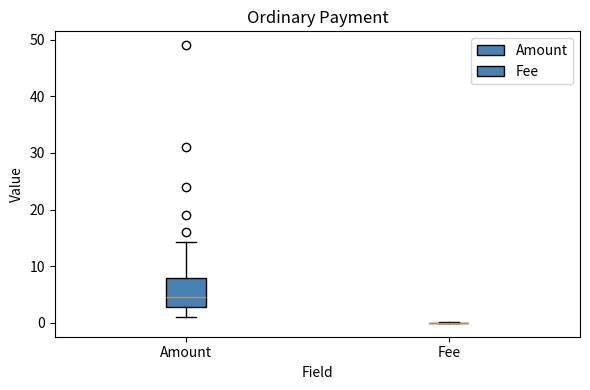

Comparing the boxes themselves (not the whiskers), which one is the tallest?

Amount